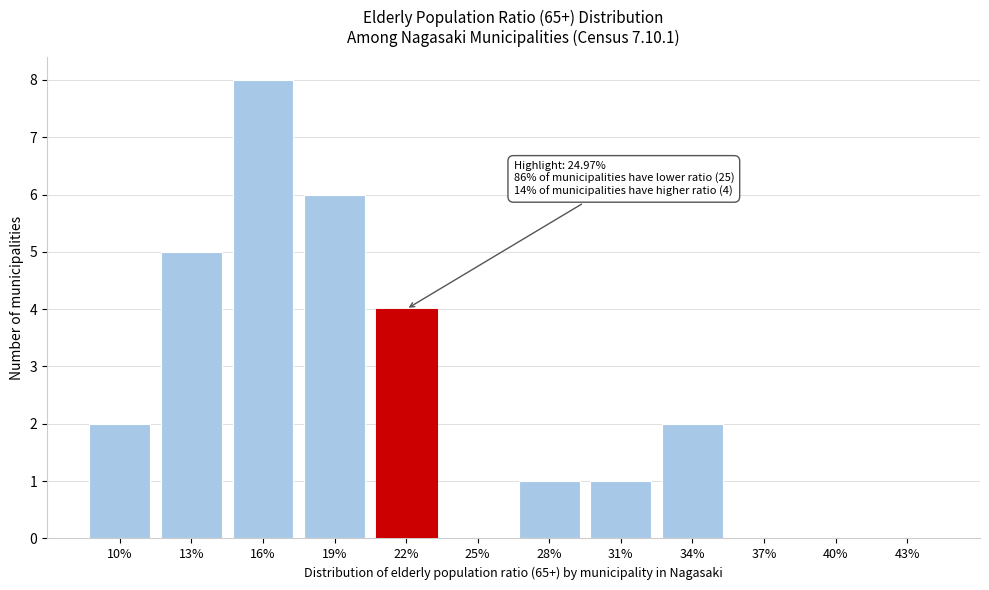

Reading left to right, list all the values displayed in this chart.

10%=2	13%=5	16%=8	19%=6	22%=4	25%=0	28%=1	31%=1	34%=2	37%=0	40%=0	43%=0